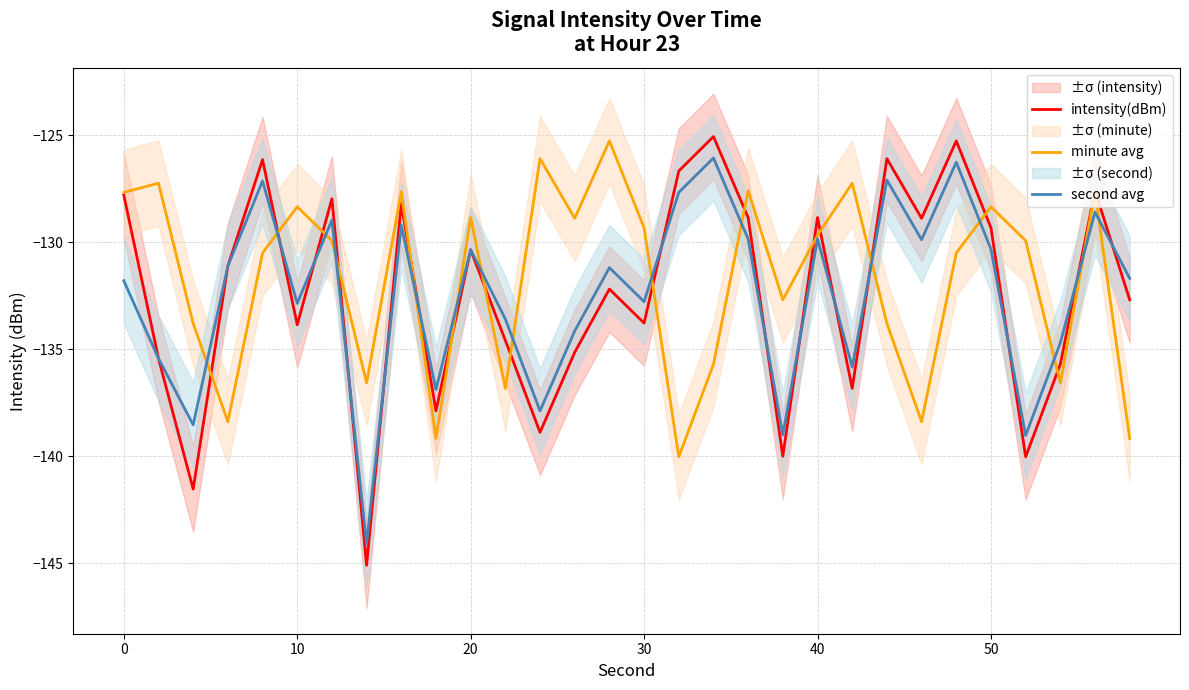

Rank the series by their maximum value, from lowest to highest.

second avg, minute avg, intensity(dBm)